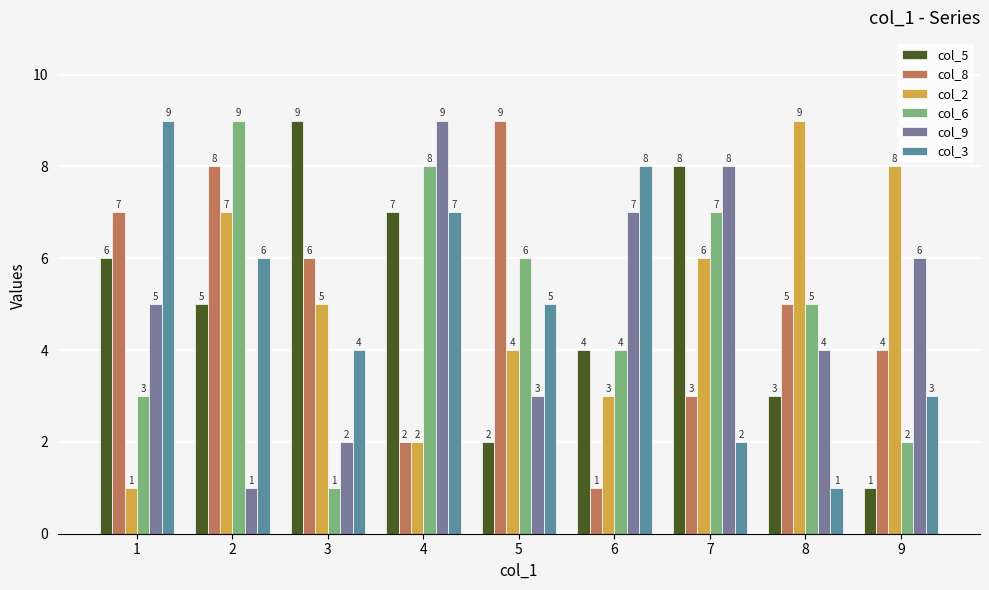

How many bars are there in total?

54